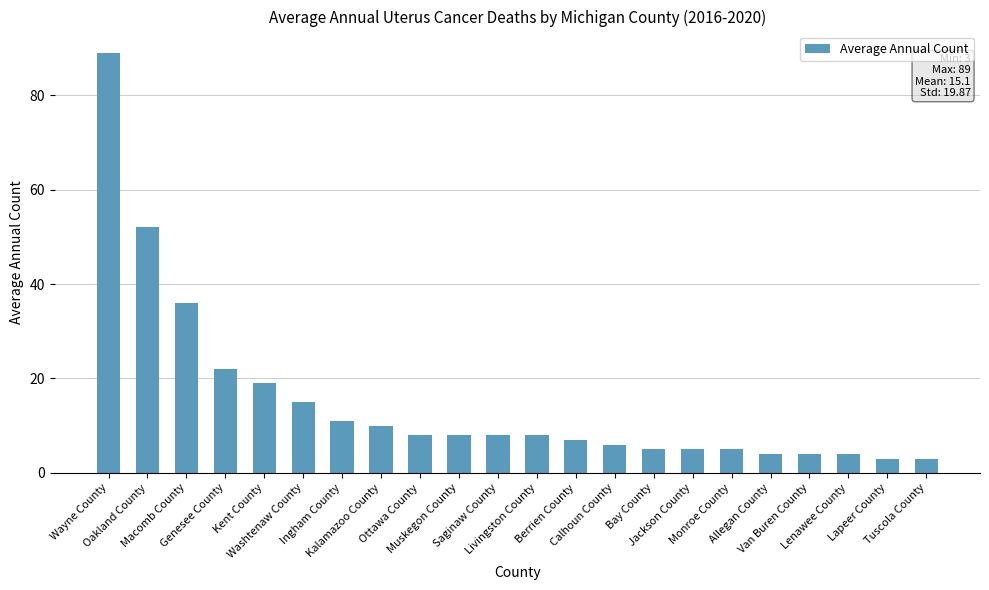

What is the maximum value shown in the chart?

89